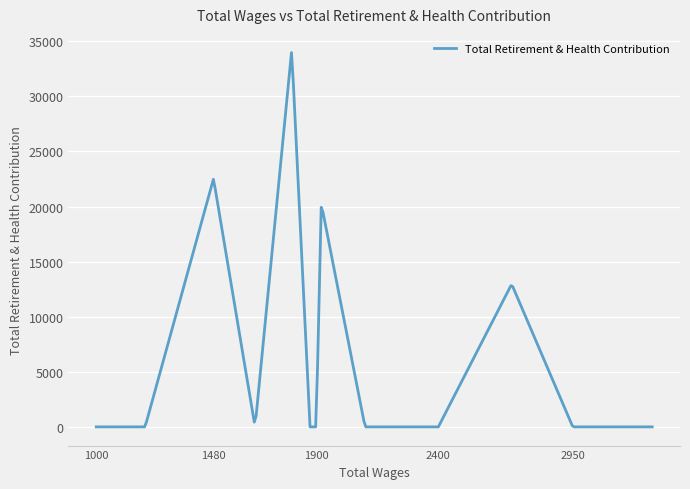

What is the maximum value shown in the chart?

33972.0